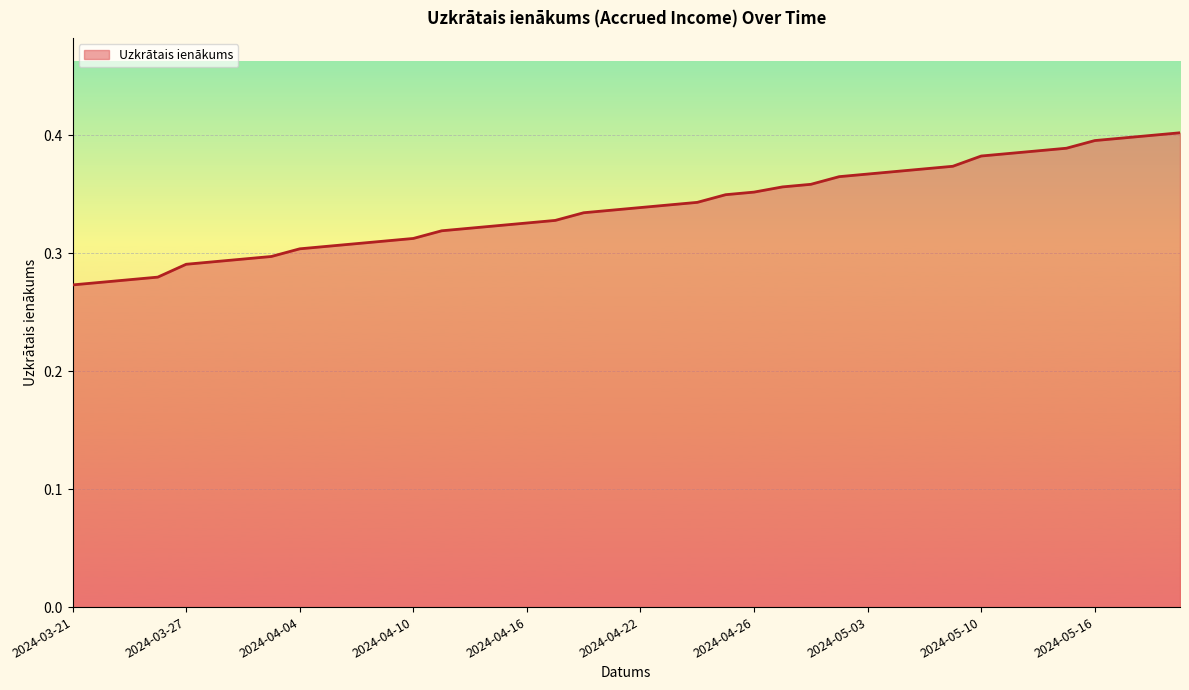

How many values are between 0 and 1?

40